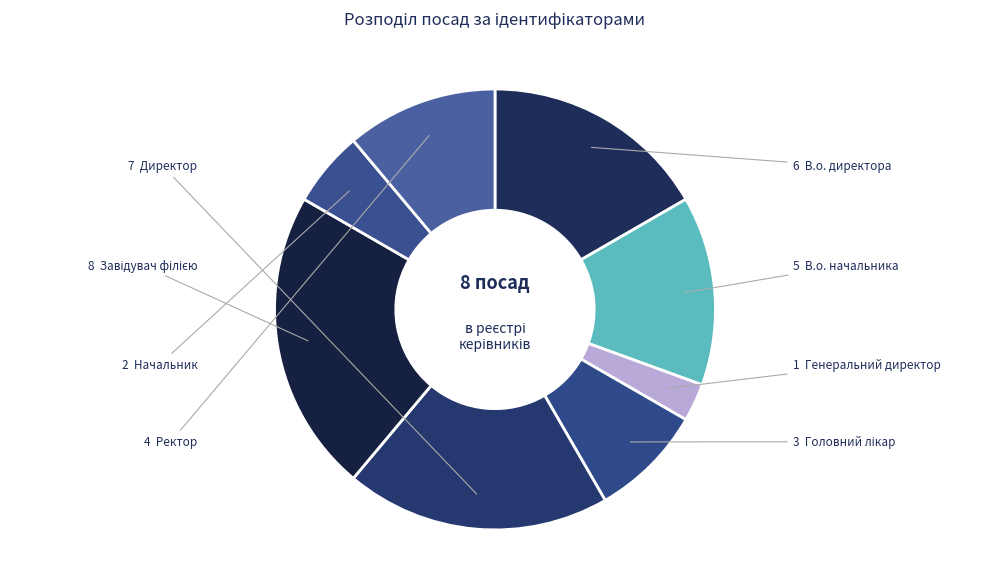

Is there a majority slice in this chart?

No